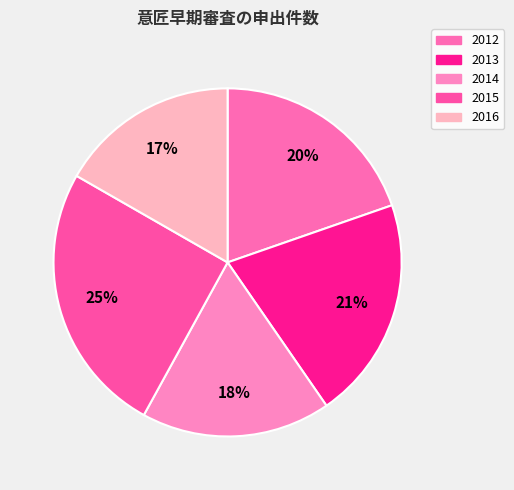

Which slice is the largest?

2015